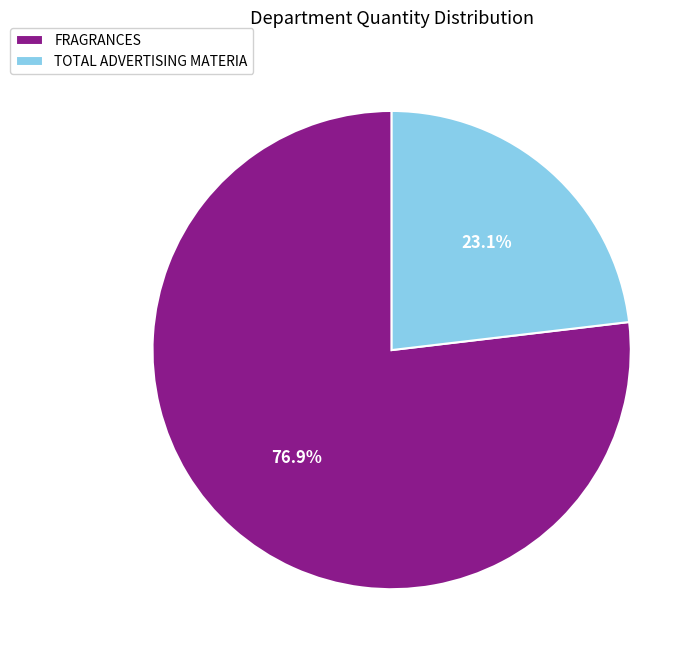

Is it true that TOTAL ADVERTISING MATERIA is 23% of the pie?

True